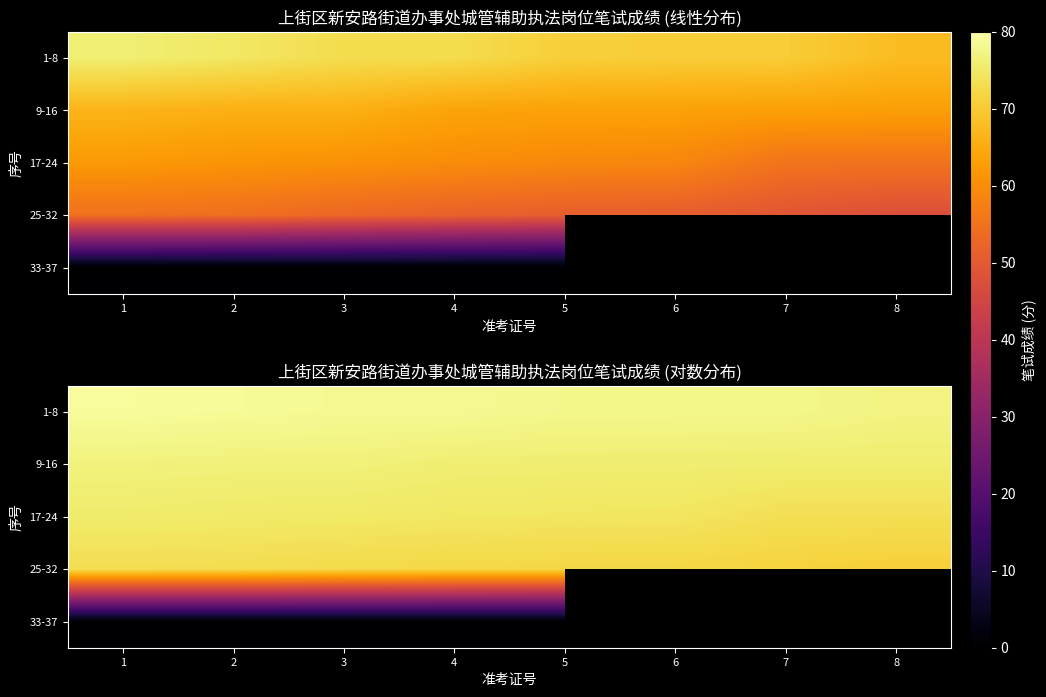

Count the number of categories in the chart.

8